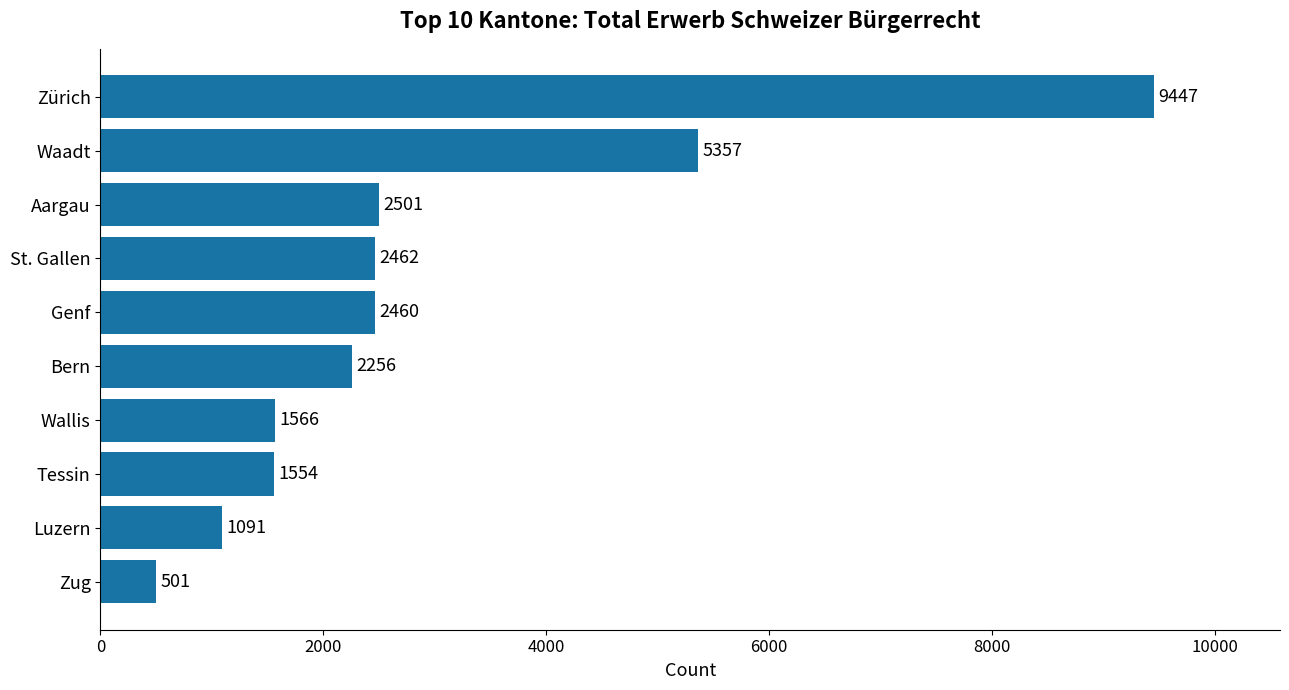

What is the greatest value displayed?

9447